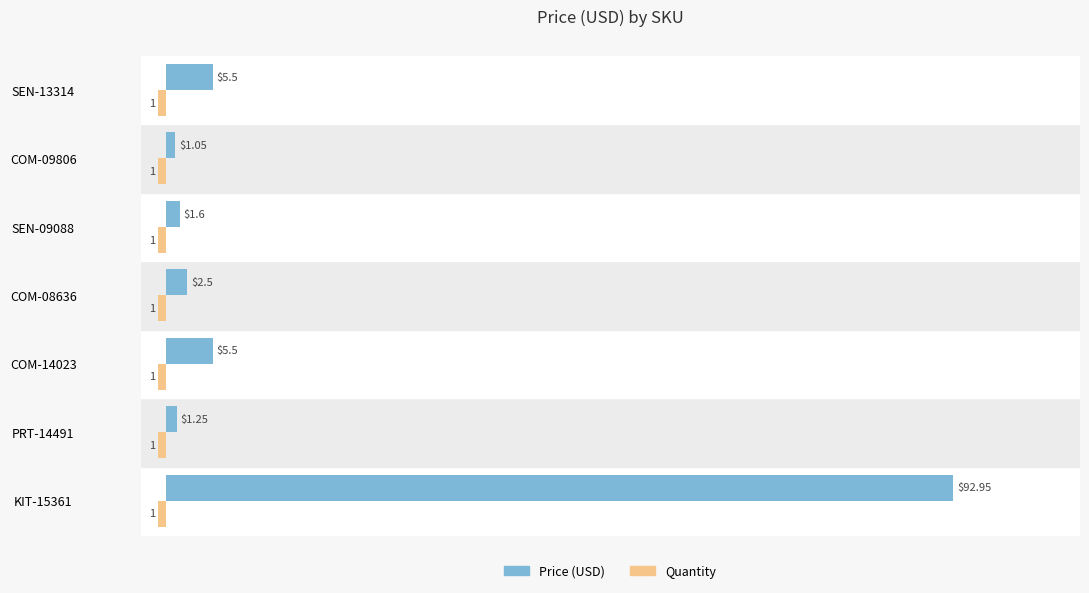

Which series has the largest total across all categories?

Price (USD)